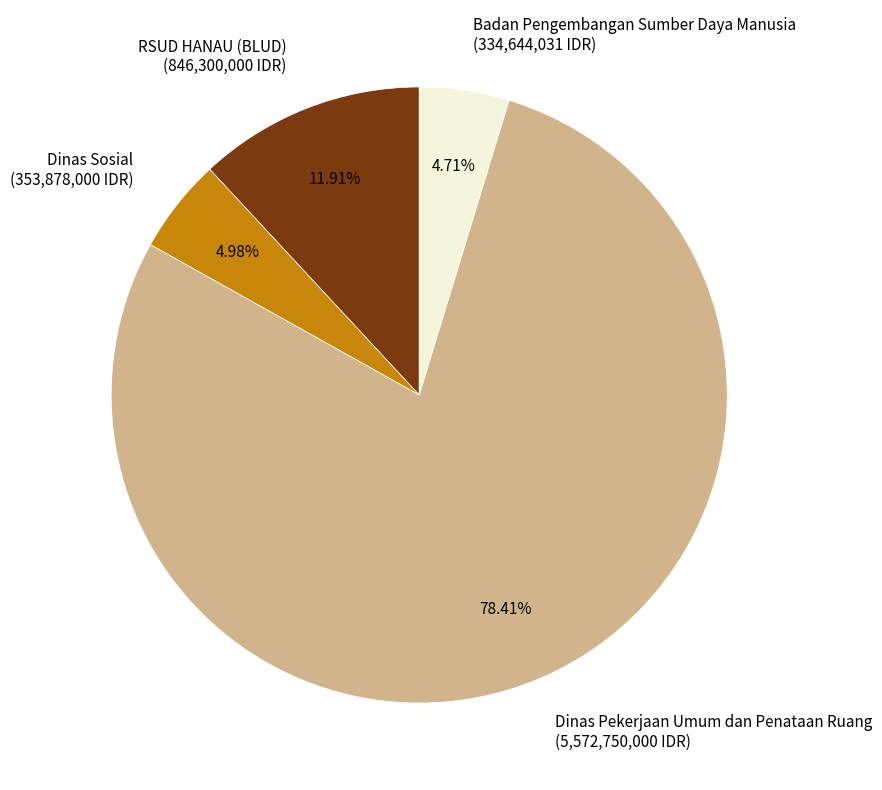

Do Badan Pengembangan Sumber Daya Manusia (334,644,031 IDR) and Dinas Pekerjaan Umum dan Penataan Ruang (5,572,750,000 IDR) together represent more than half of the pie?

Yes